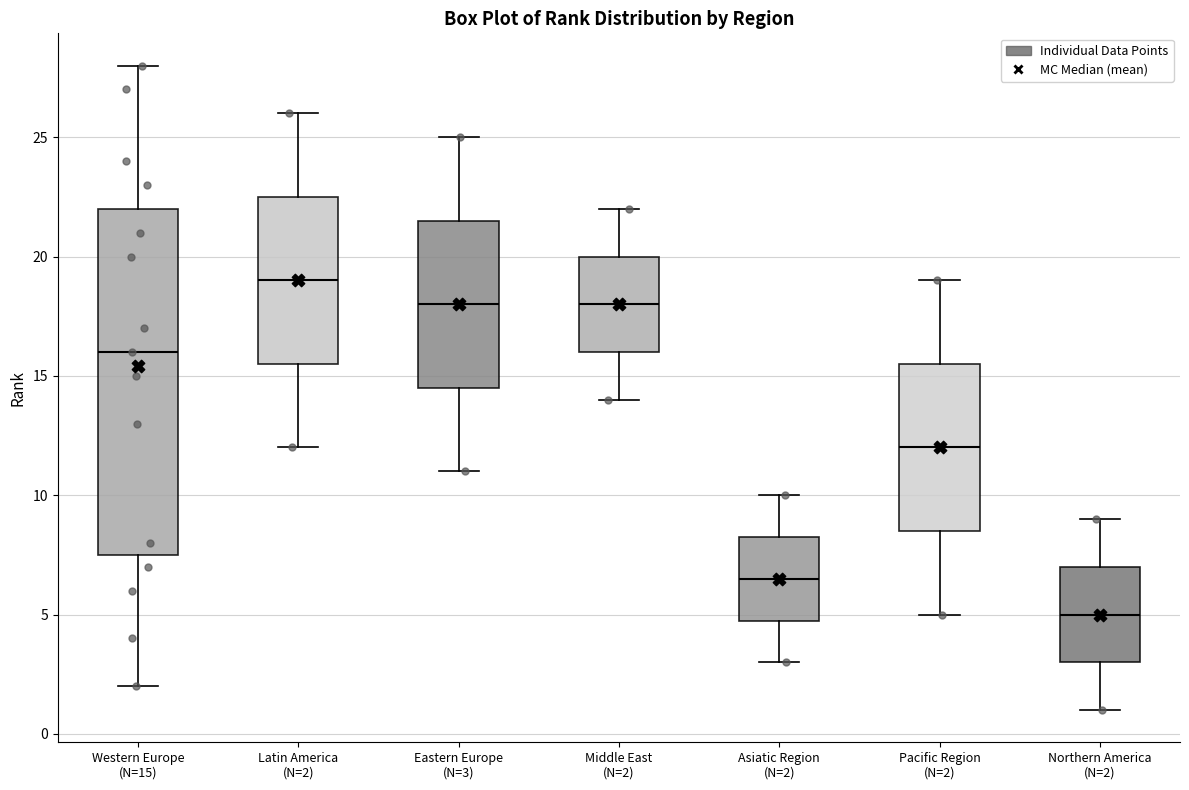

Reading left to right, read every box against the y-axis: the position of its median line, the range the box covers, and the ends of its whiskers. The values are not printed on the chart, so give them approximately, as read against the axis.

Western Europe (N=15): median 16.0, box 7.5 to 22.0, whiskers 2.0 to 28.0
Latin America (N=2): median 19.0, box 15.5 to 22.5, whiskers 12.0 to 26.0
Eastern Europe (N=3): median 18.0, box 14.5 to 21.5, whiskers 11.0 to 25.0
Middle East (N=2): median 18.0, box 16.0 to 20.0, whiskers 14.0 to 22.0
Asiatic Region (N=2): median 6.5, box 5.0 to 8.5, whiskers 3.0 to 10.0
Pacific Region (N=2): median 12.0, box 8.5 to 15.5, whiskers 5.0 to 19.0
Northern America (N=2): median 5.0, box 3.0 to 7.0, whiskers 1.0 to 9.0